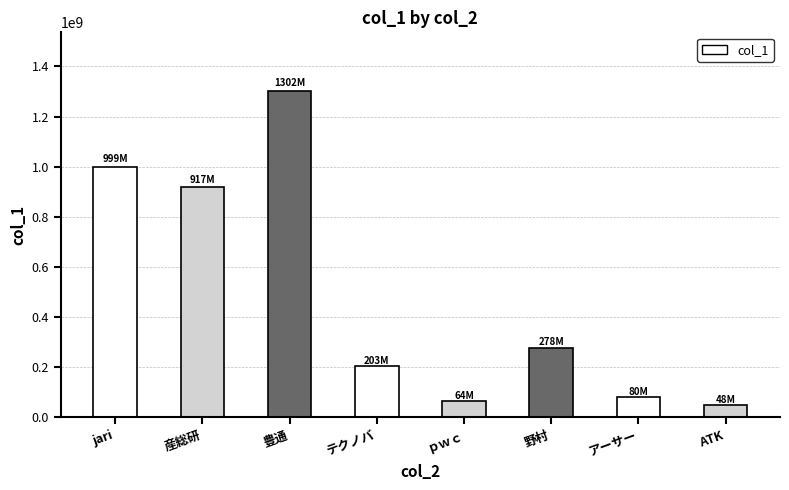

What is the label of the 3rd bar from the right?

野村